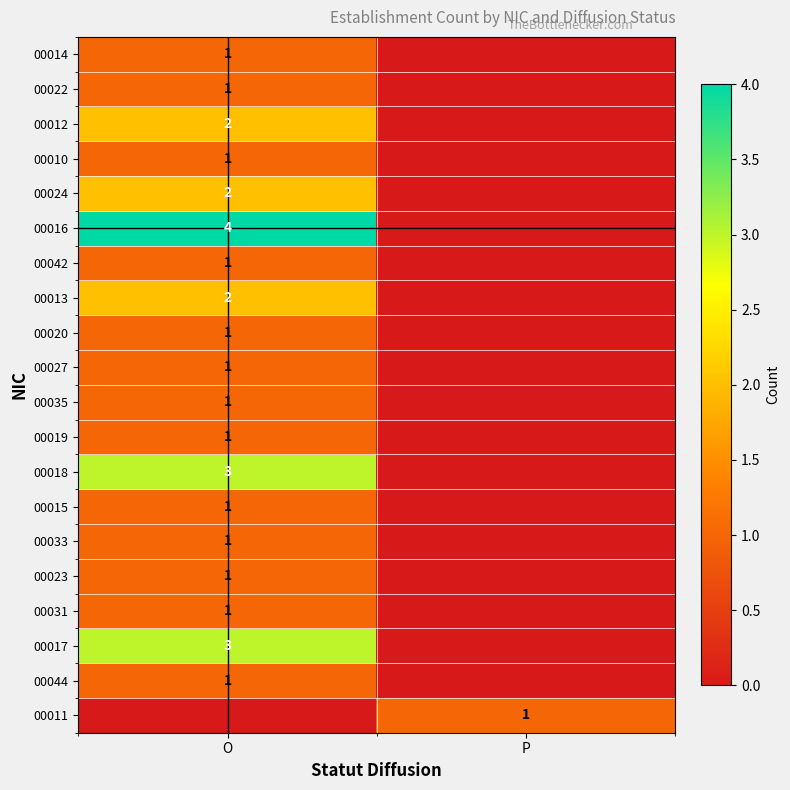

Which has a higher value, P or O?

O